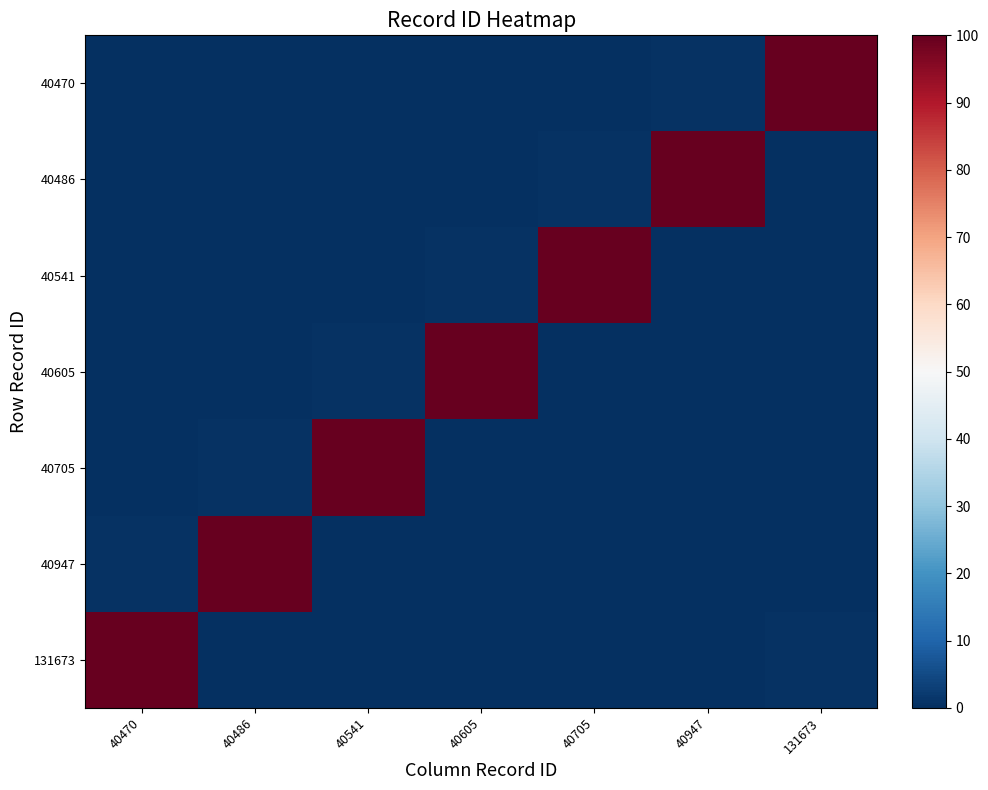

Between 40541 and 40605, which is larger?

40605